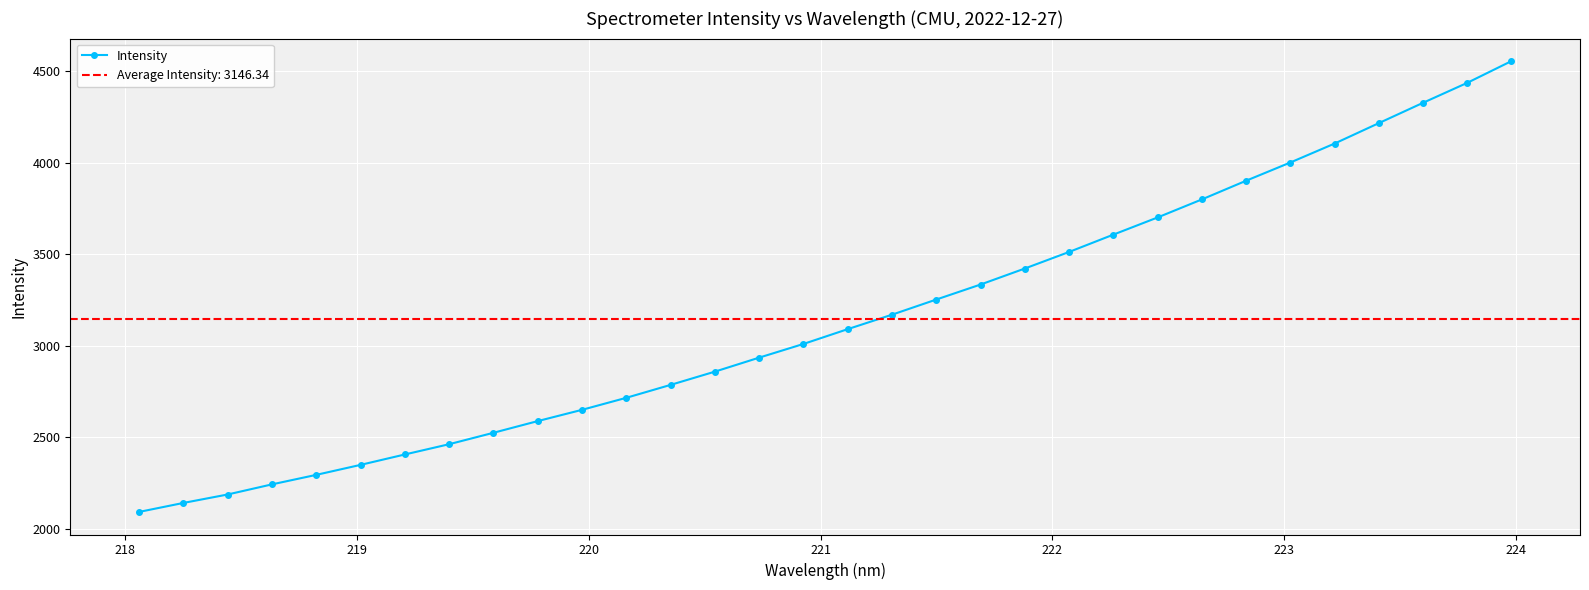

How many categories are shown in the chart?

32